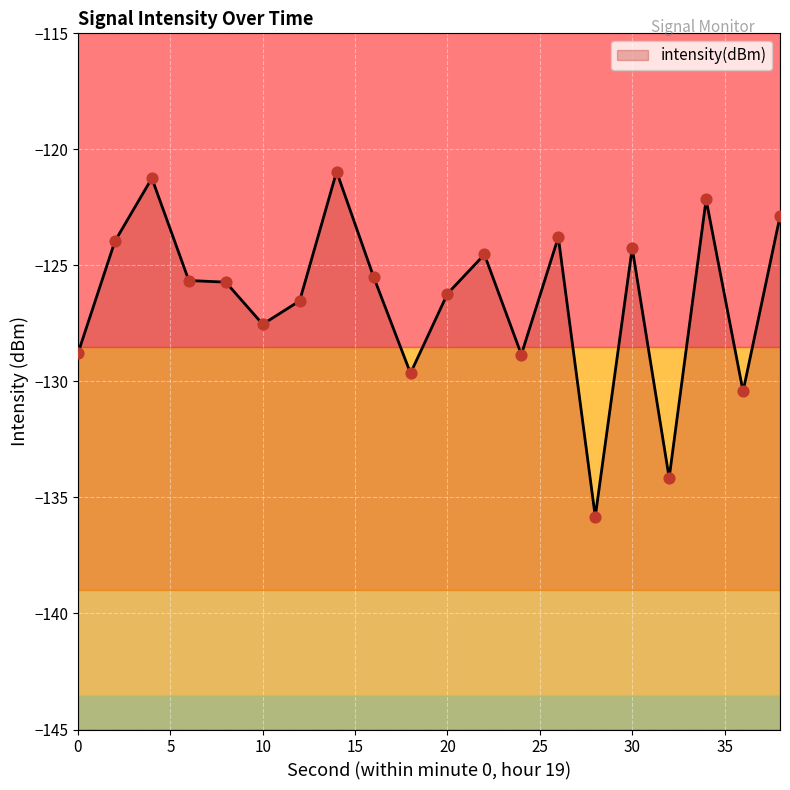

What is the change in value from 4 to 10?

-6.3